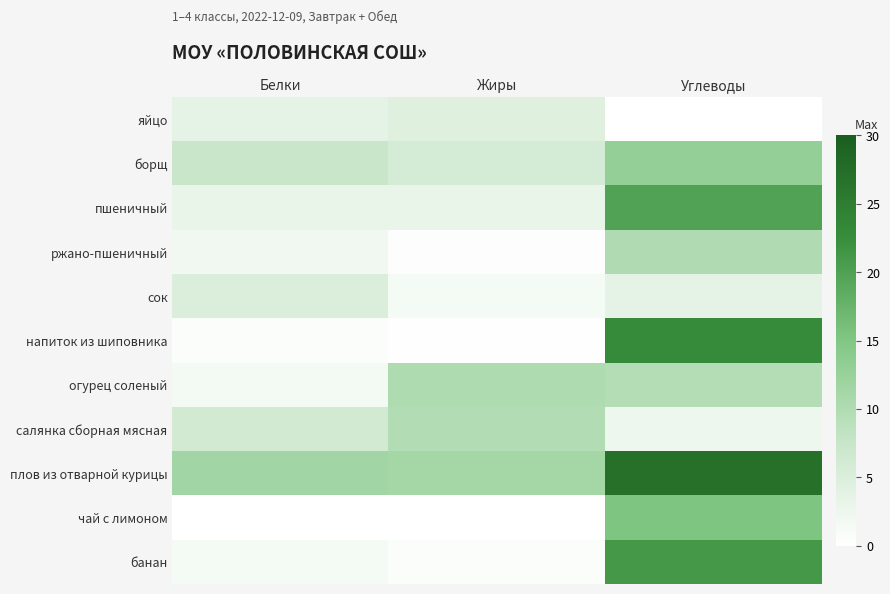

Between Жиры and Углеводы, which is larger?

Жиры